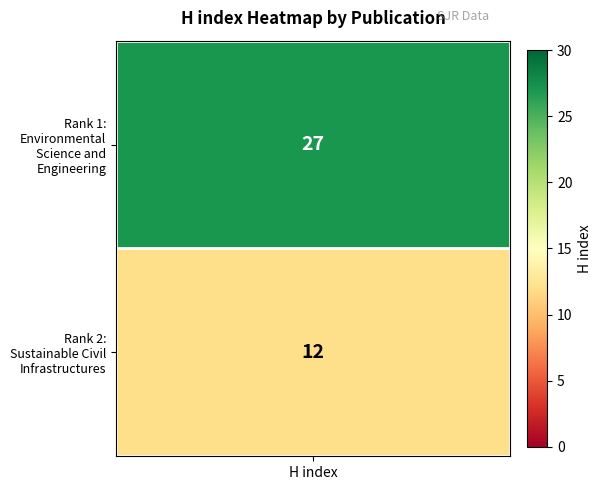

List the labels in order of value, smallest first.

1, 0